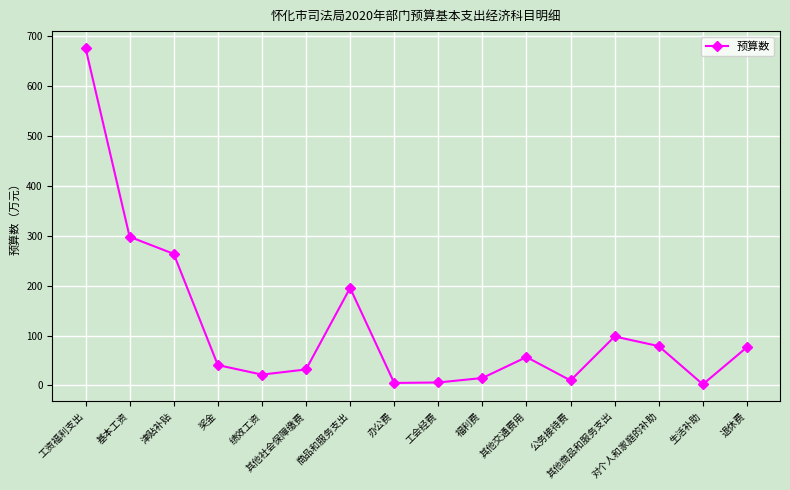

How many interior local peaks (higher than both neighbors) does the data have?

3